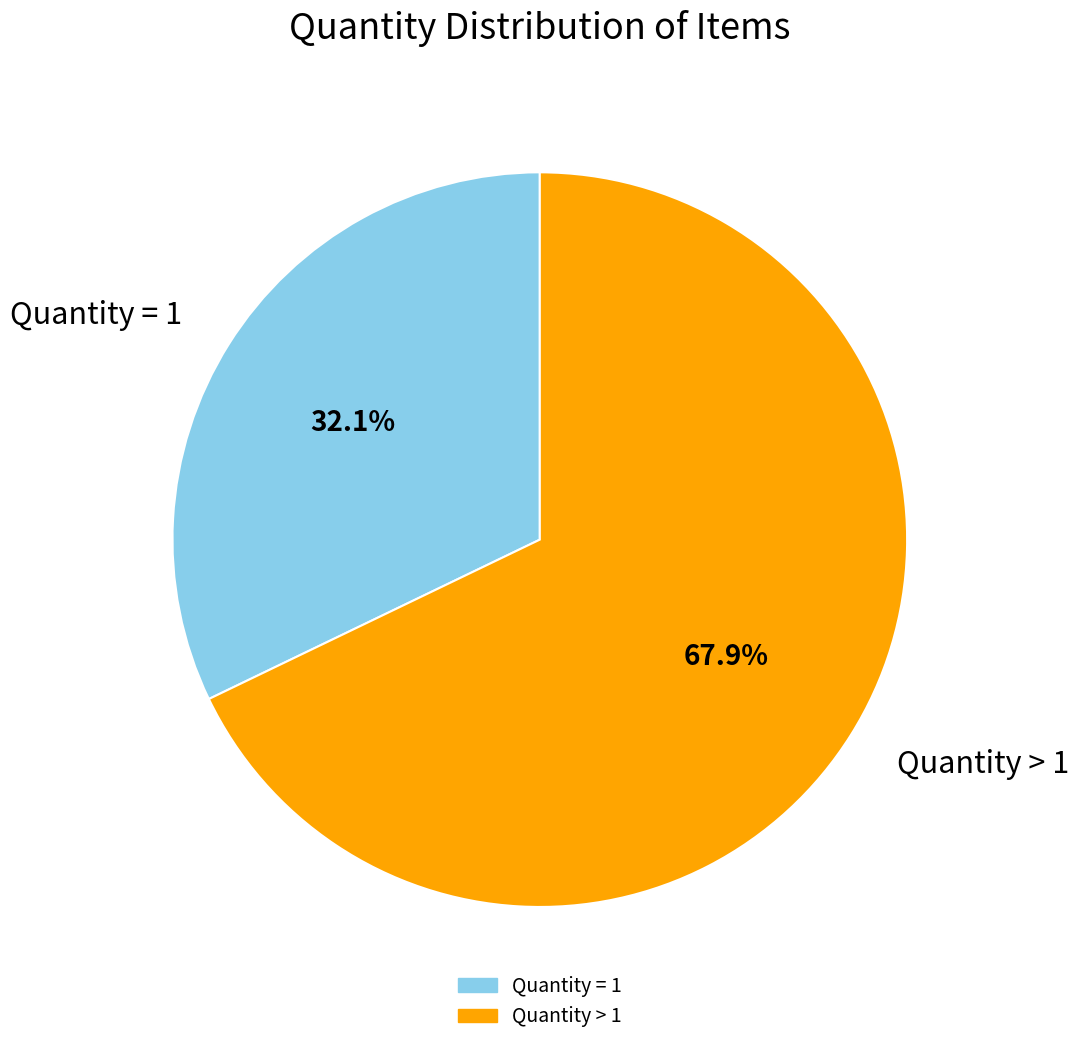

Is there a majority slice in this chart?

Yes